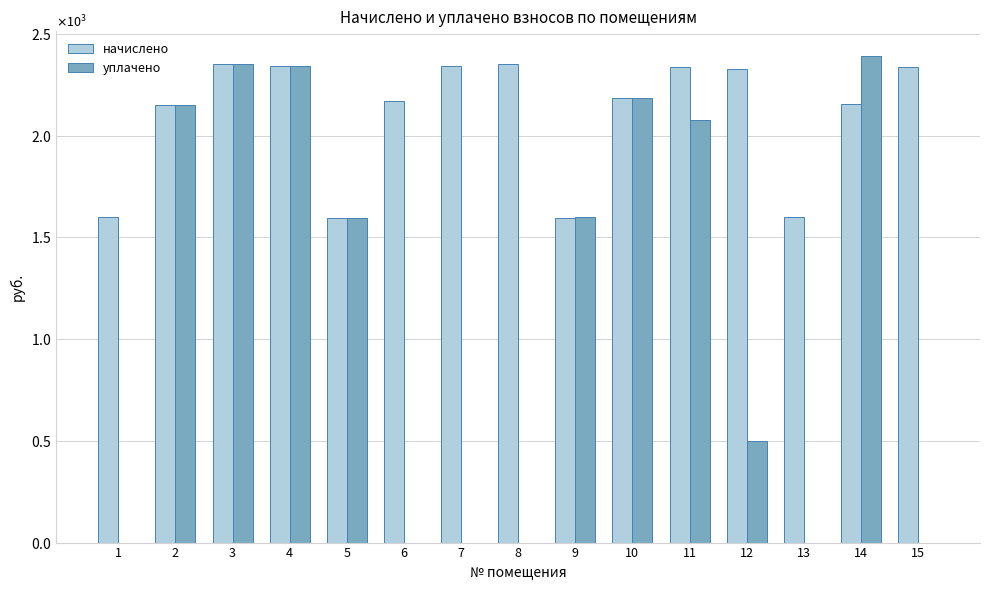

What is the maximum value shown in the chart?

2392.7